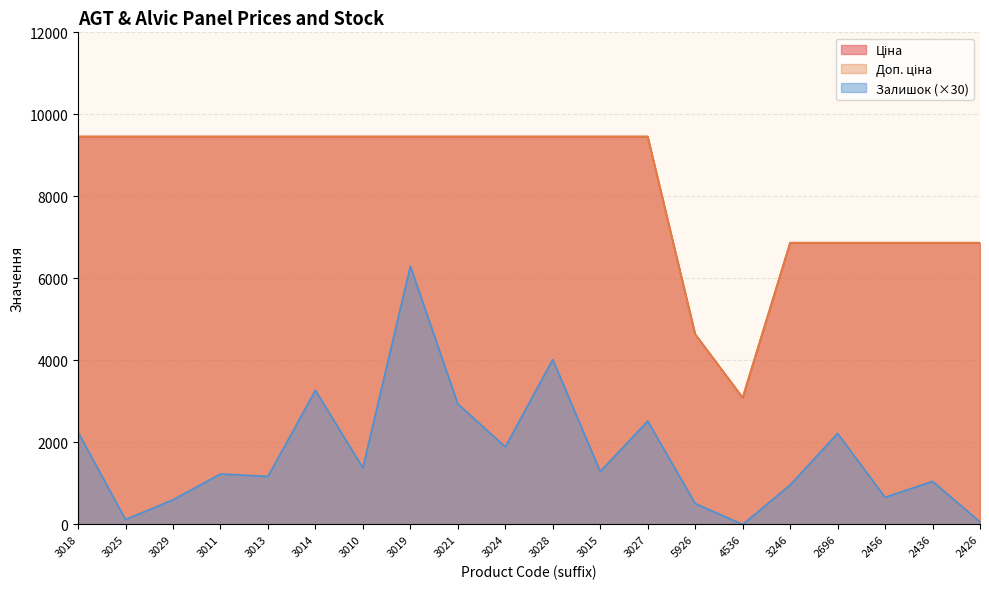

What is the sum of the Ціна values at 2456 and 3027?

16328.3